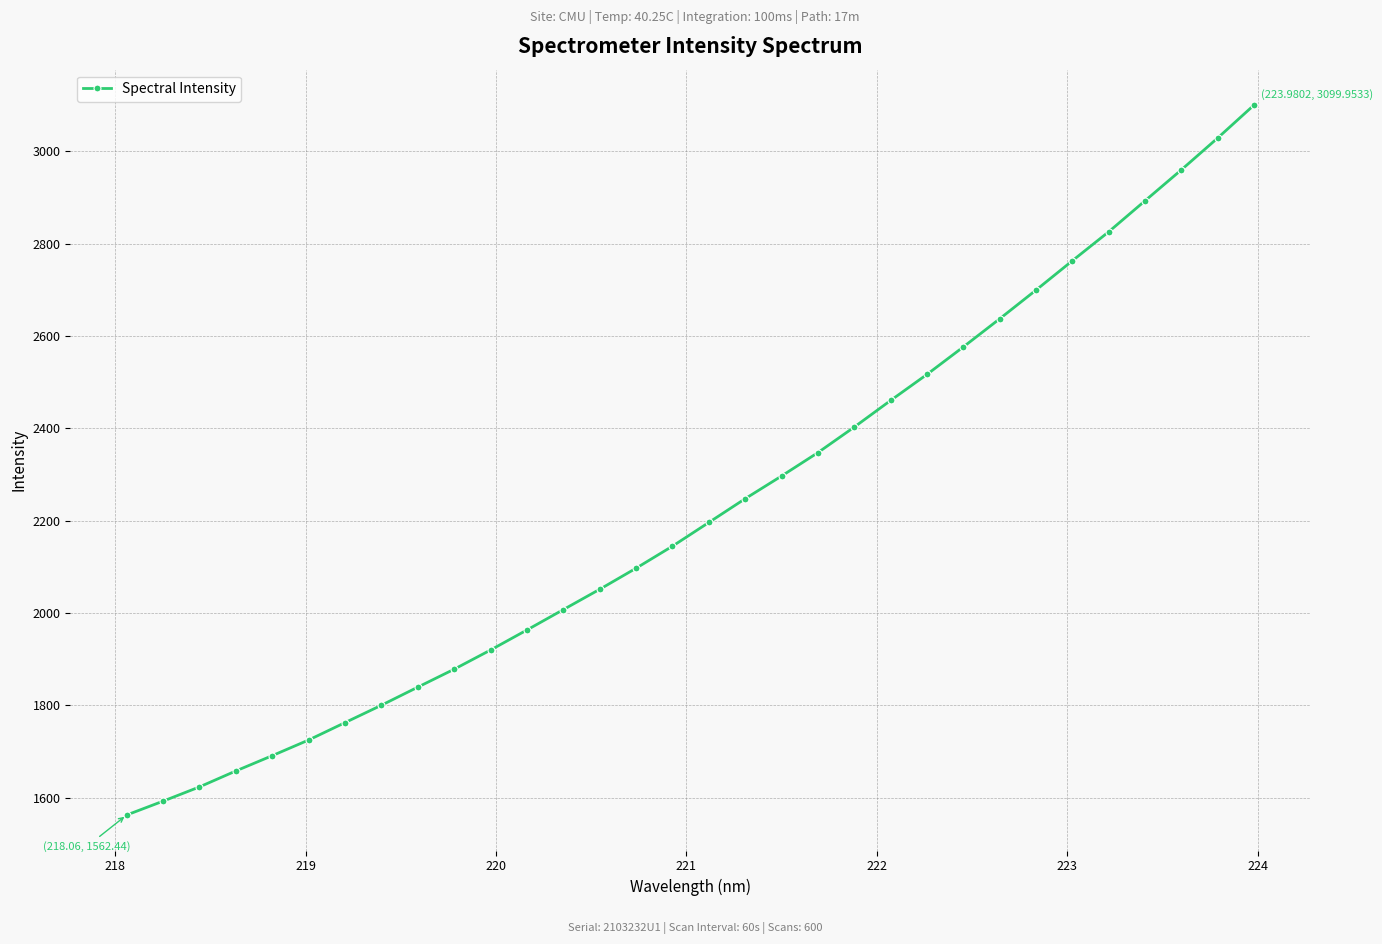

What is the sum of all values?

71264.9